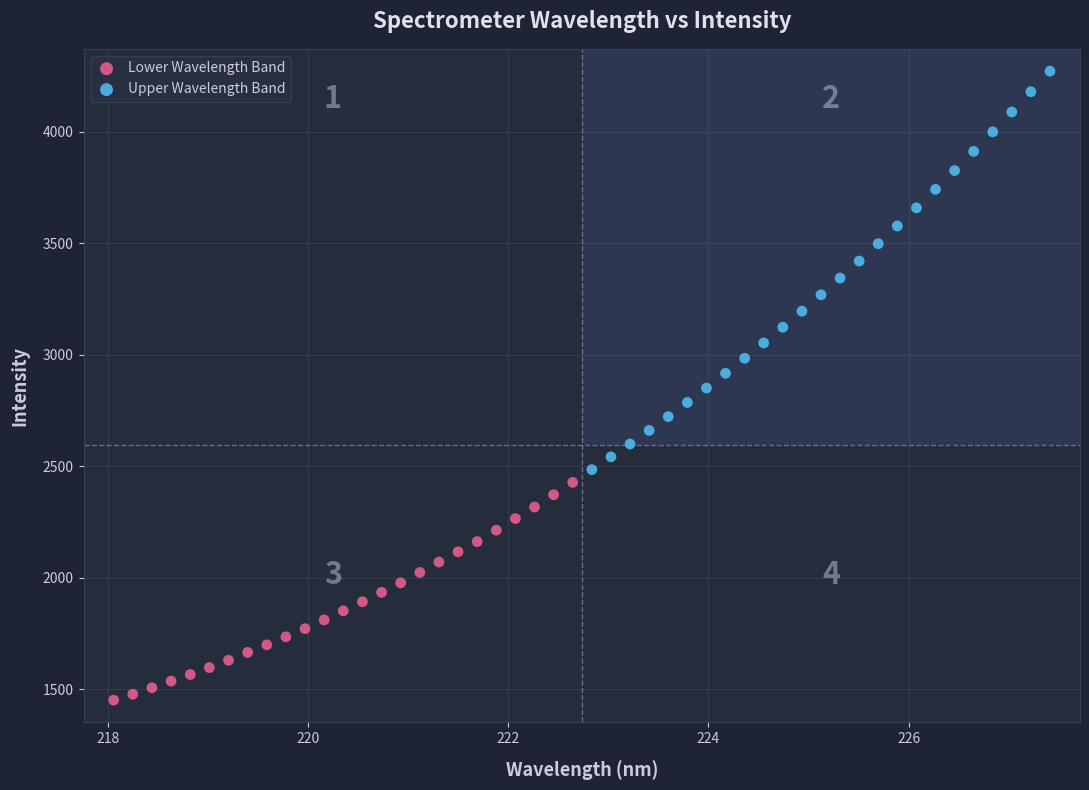

Which series contains the highest Y value?

Upper Wavelength Band